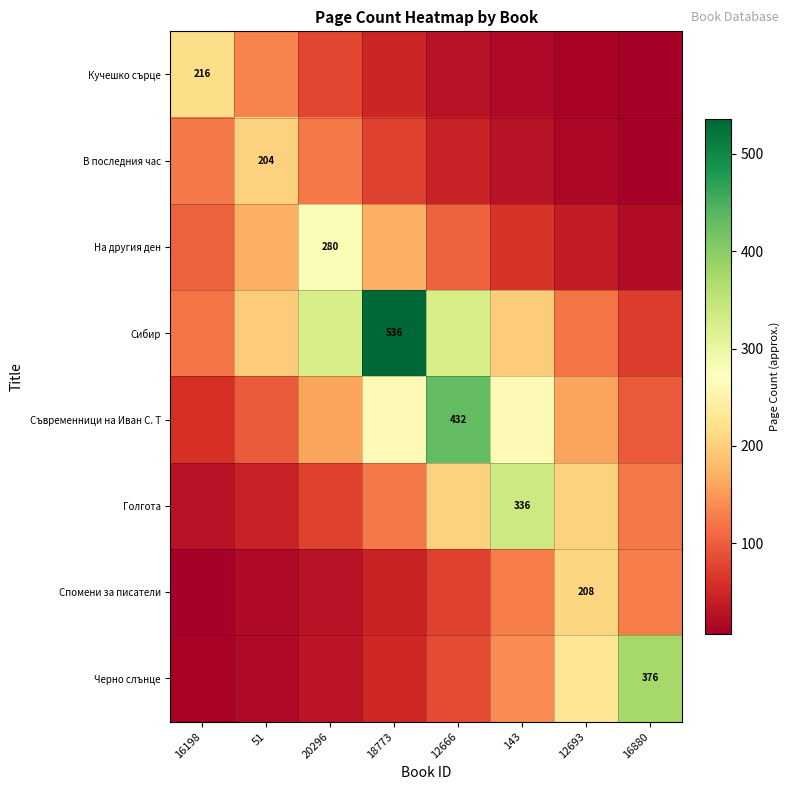

What is the total value across all series at 16198?

670.1